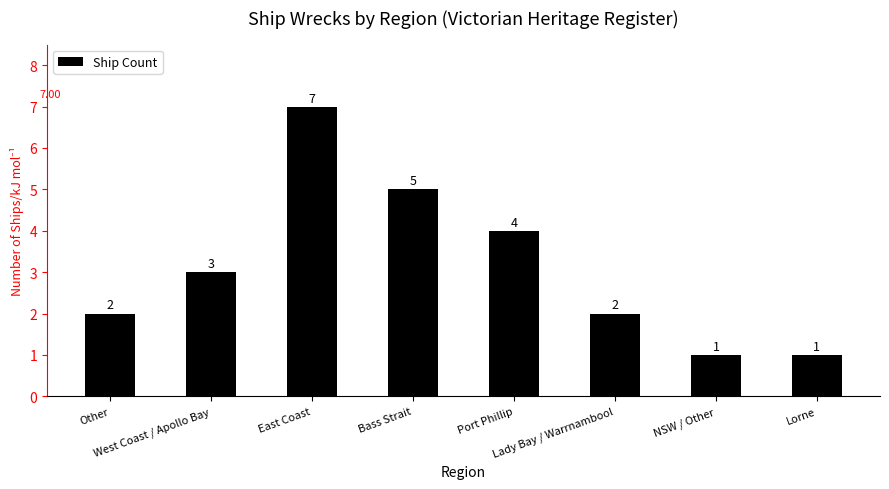

What is the sum of all values?

25